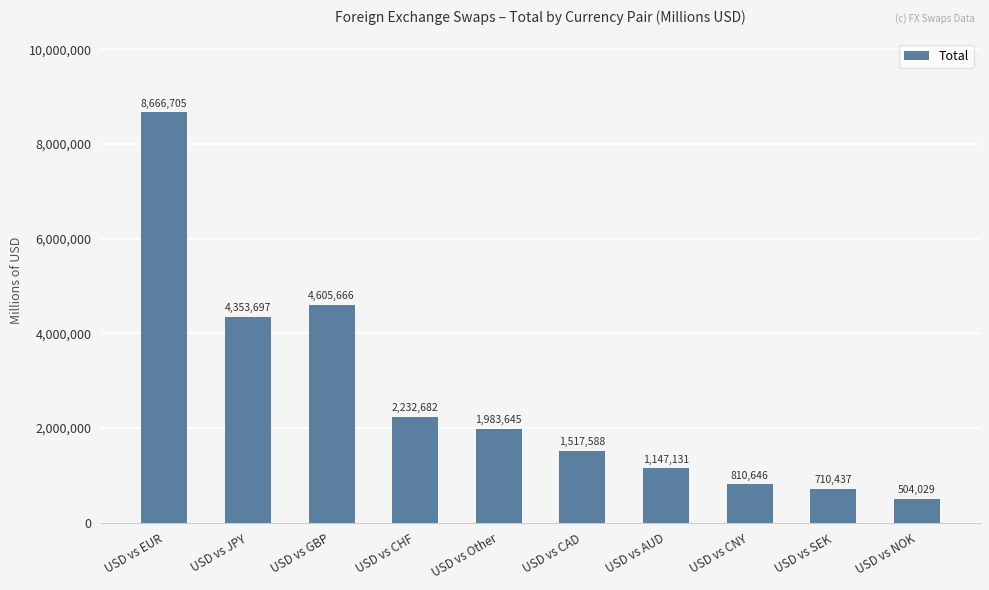

How many bars are there in total?

10